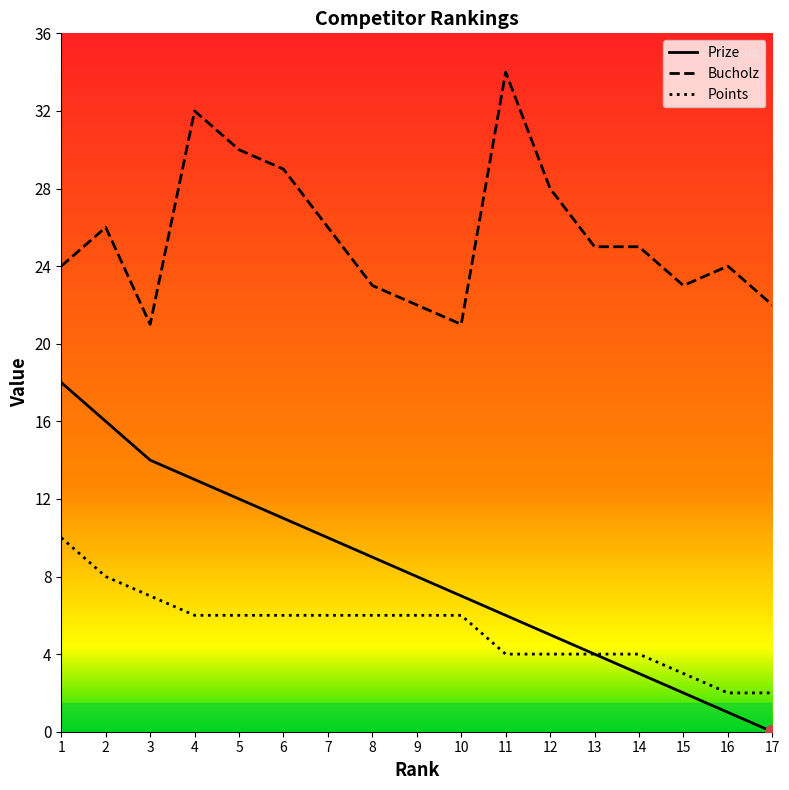

What is the sum of the Points values at 3 and 5?

13